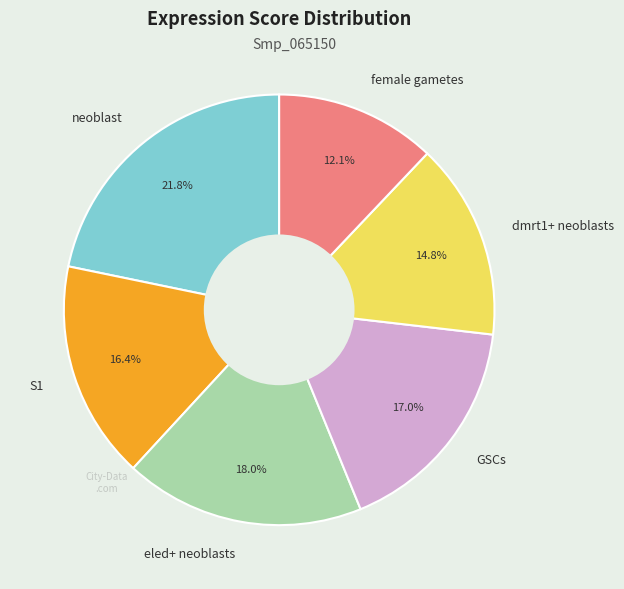

Combined, do GSCs and S1 account for over 50%?

No